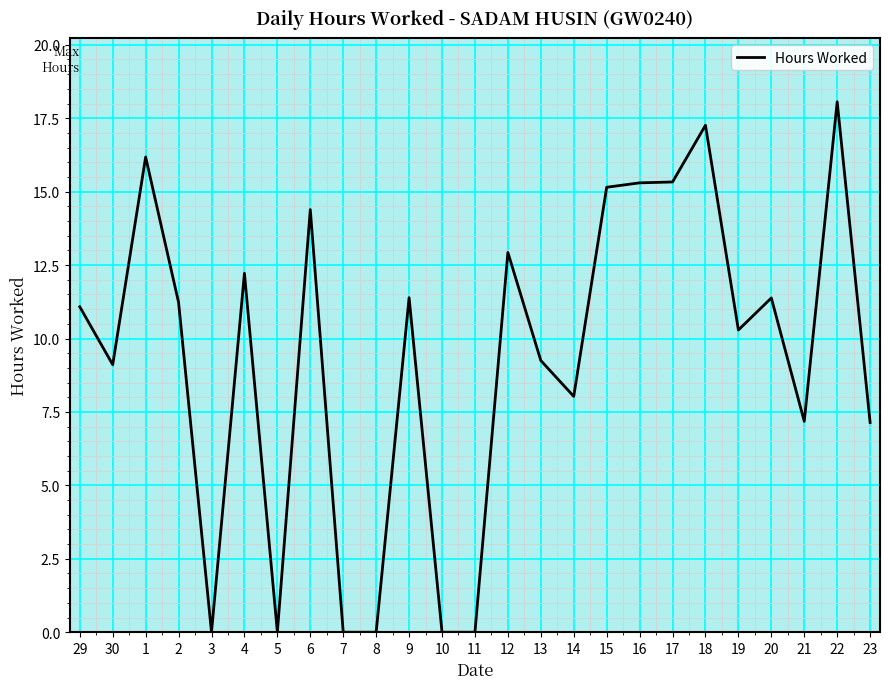

What is the maximum value shown in the chart?

18.1